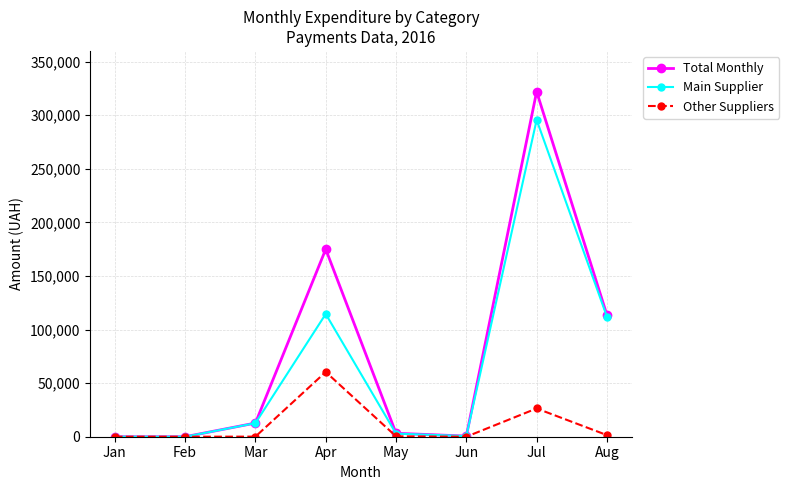

How many interior local peaks does the Main Supplier series have?

2